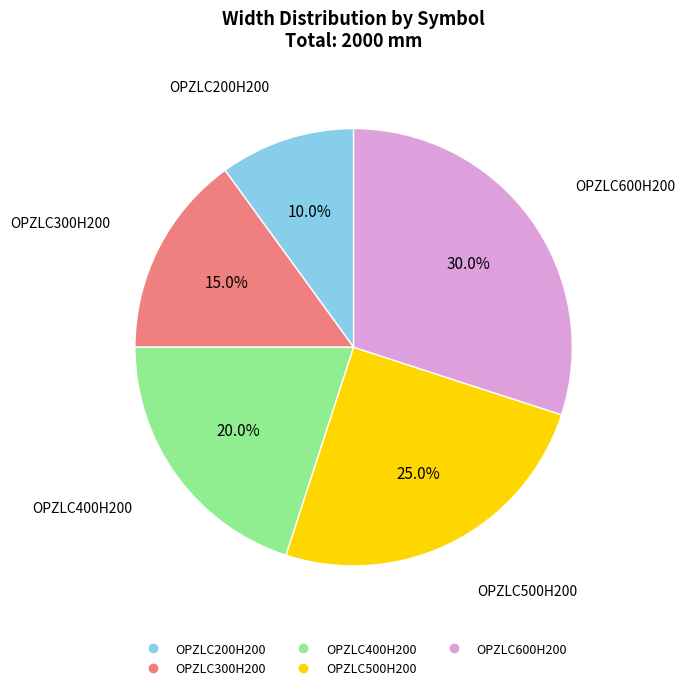

Which slice is the largest?

OPZLC600H200